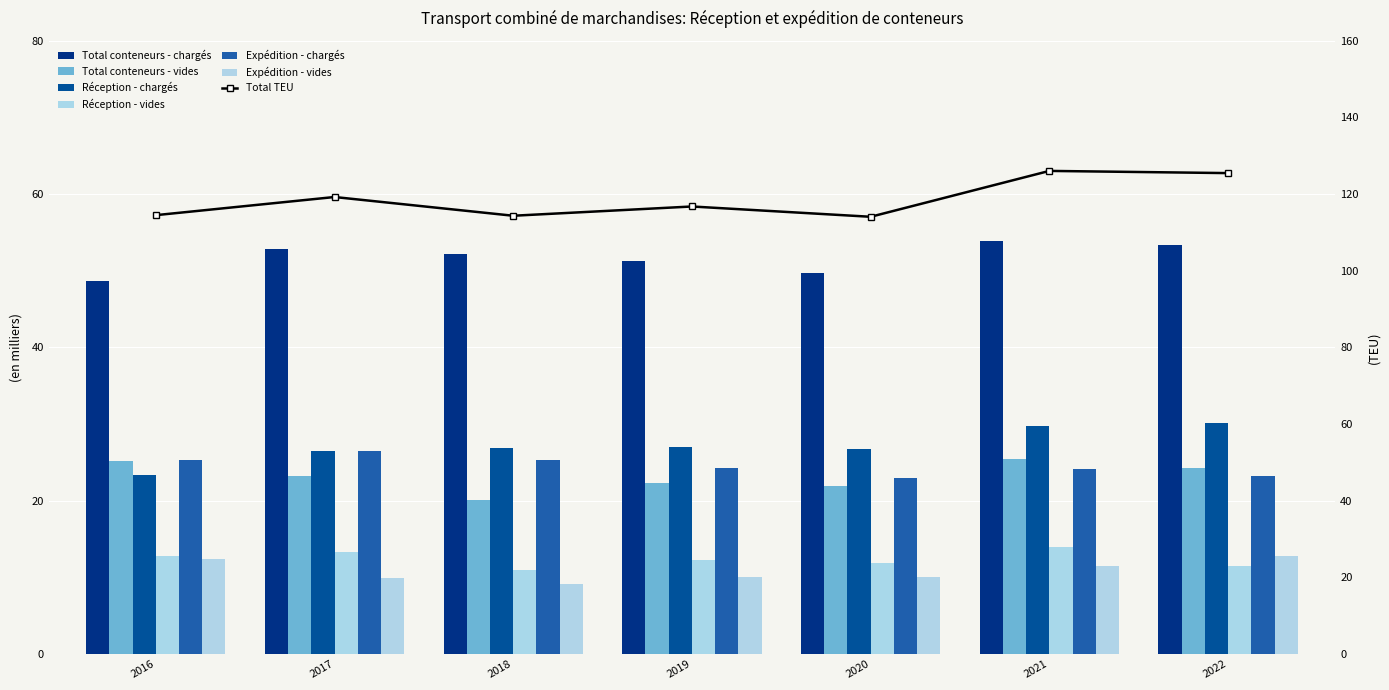

What is the spread (max minus min) of values at 2016?

36.2